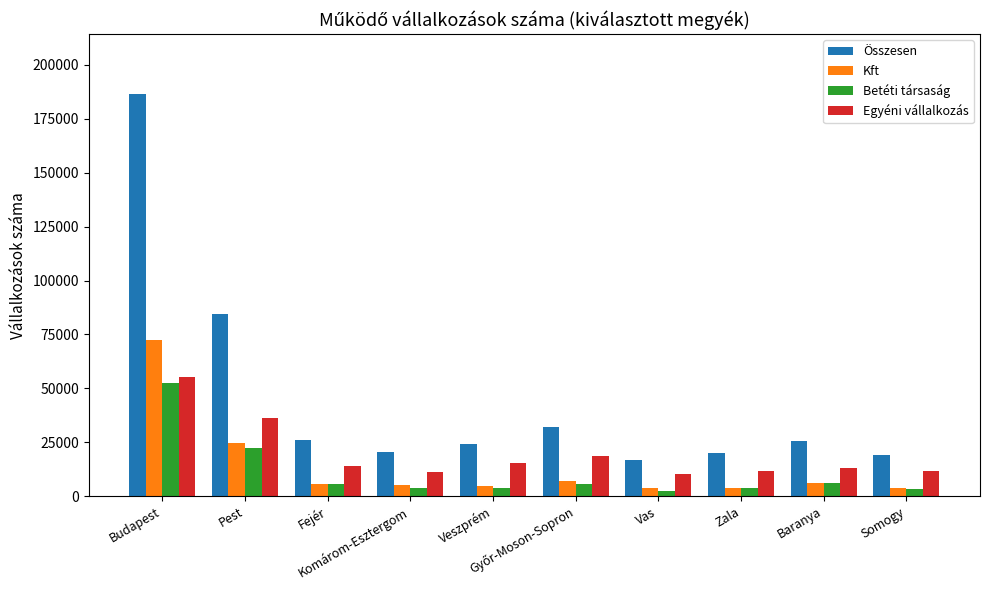

Read the Kft value at Baranya, to the nearest 50.

6000